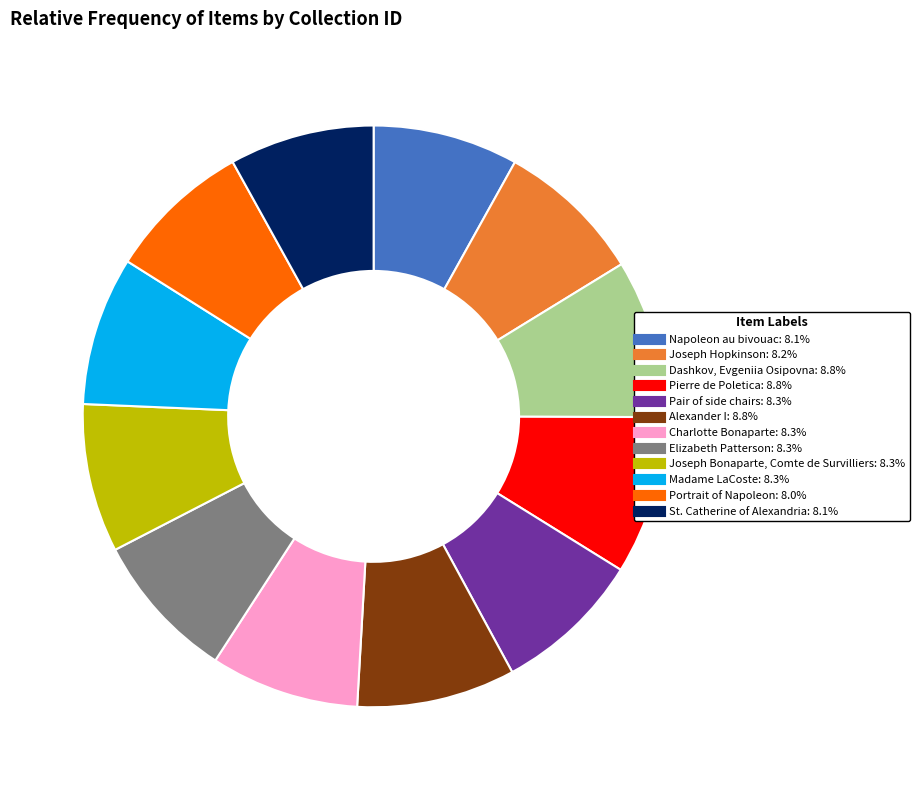

Does Elizabeth Patterson account for over 50% of the chart?

No